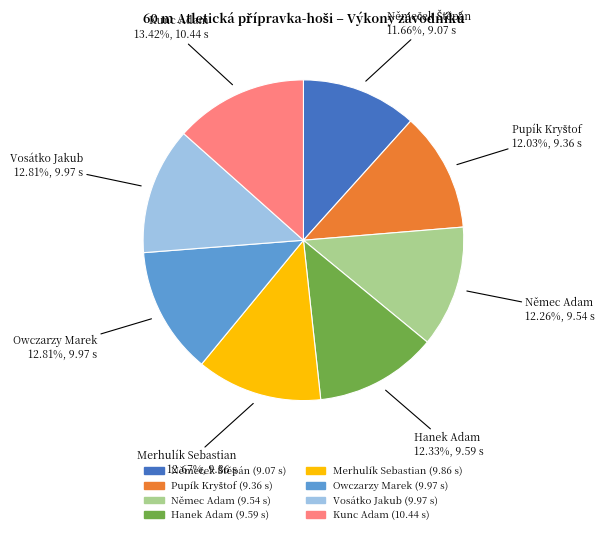

To the nearest percent, what portion does Hanek Adam represent?

12%